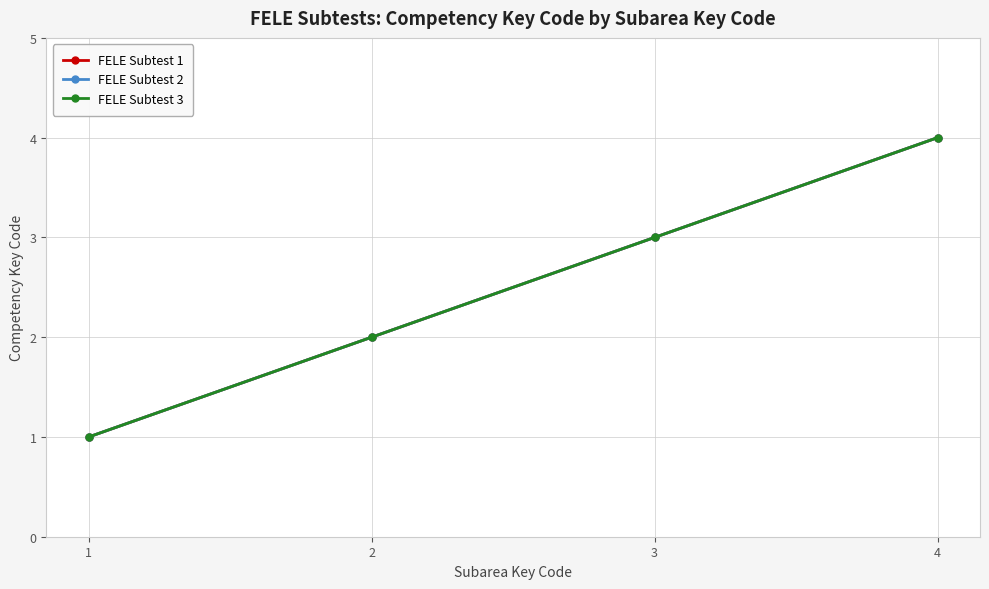

Does the chart display data point markers on the line(s)?

Yes